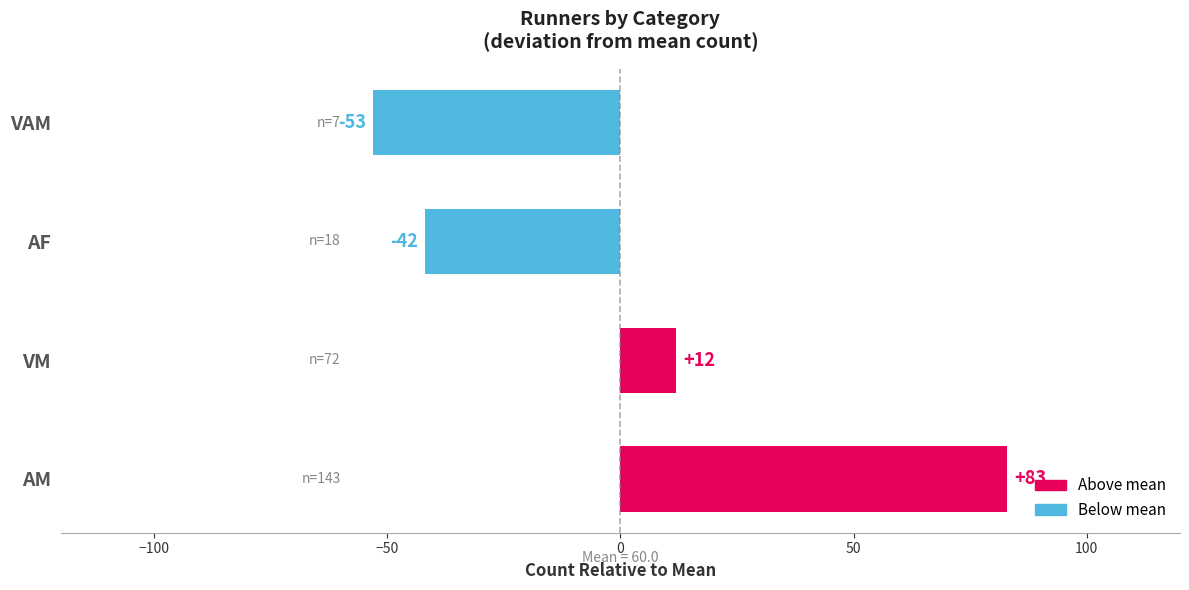

What is the smallest value displayed?

-53